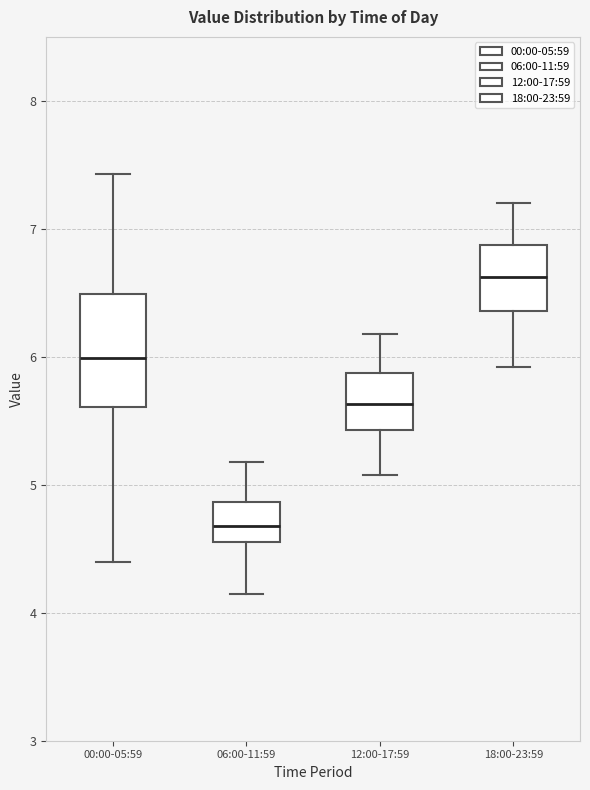

Which box is the tallest, from its lower edge to its upper edge?

00:00-05:59